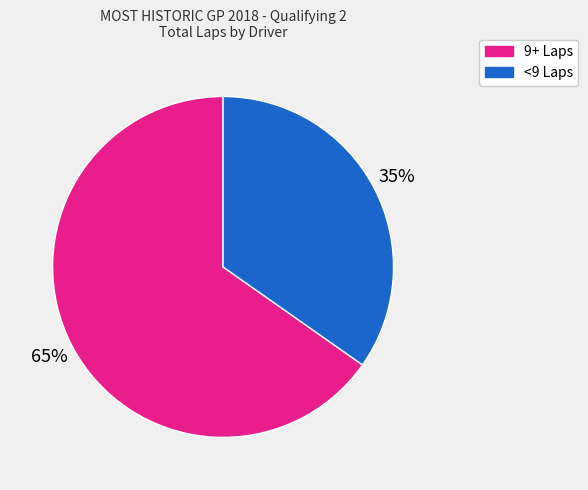

Is there any slice that represents more than half of the pie?

Yes